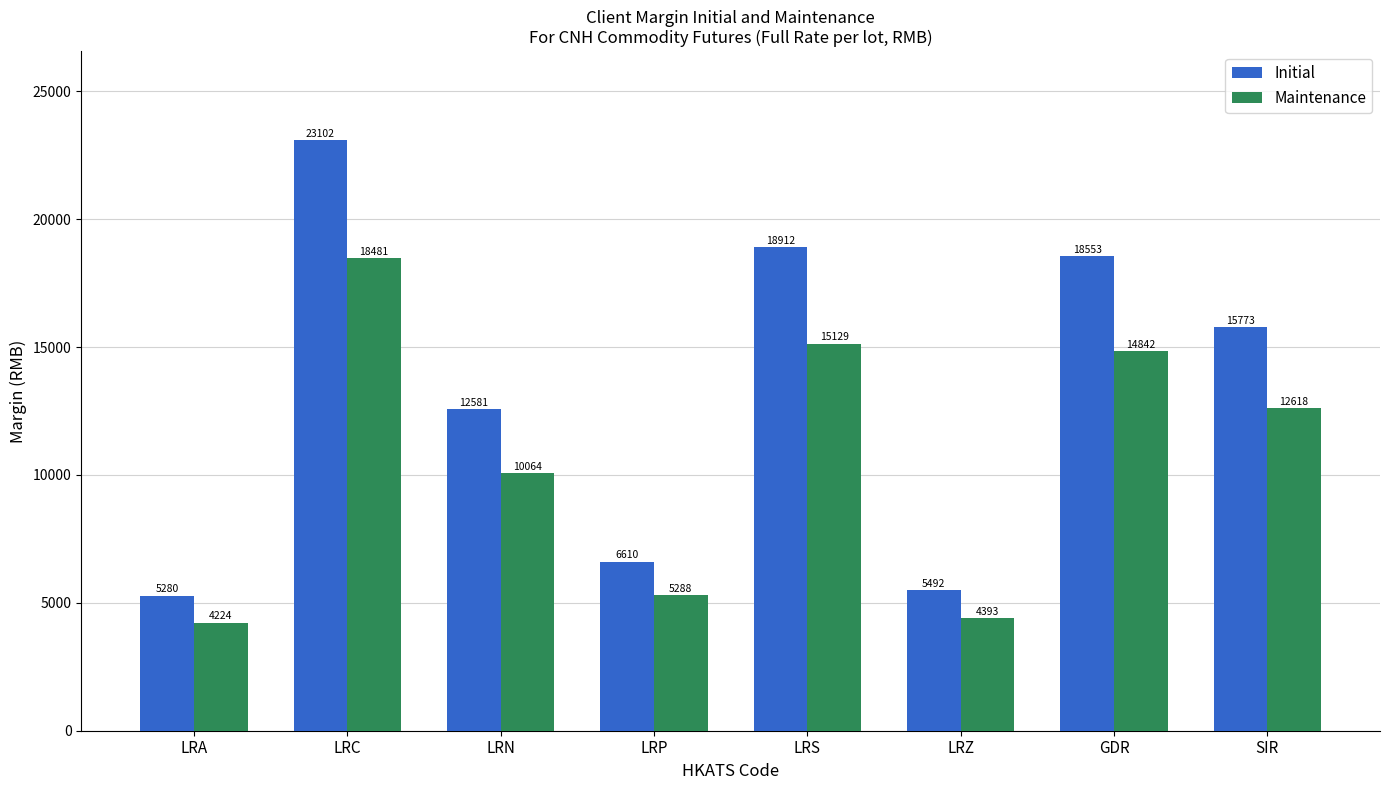

Are the bars grouped side by side (vs. stacked)?

Yes